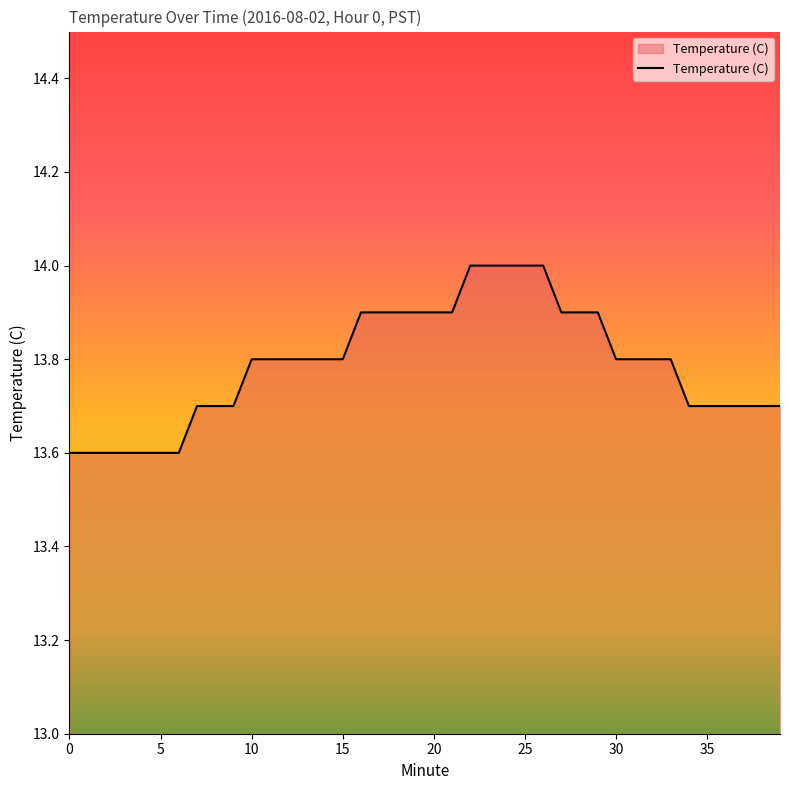

What is the minimum value shown in the chart?

13.6